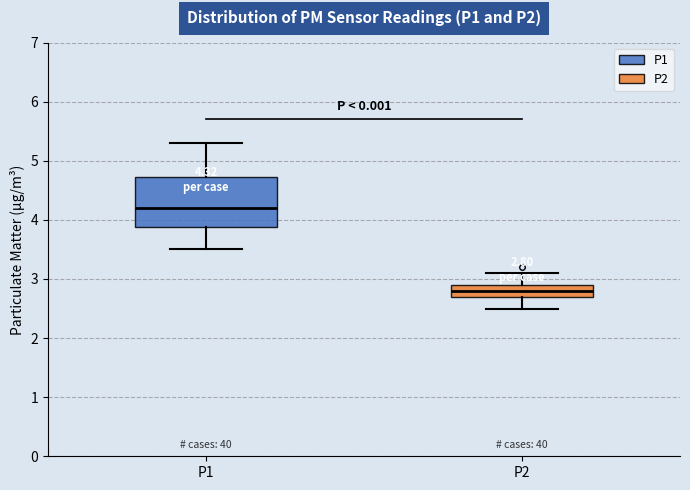

Which box's median line is the lowest?

P2